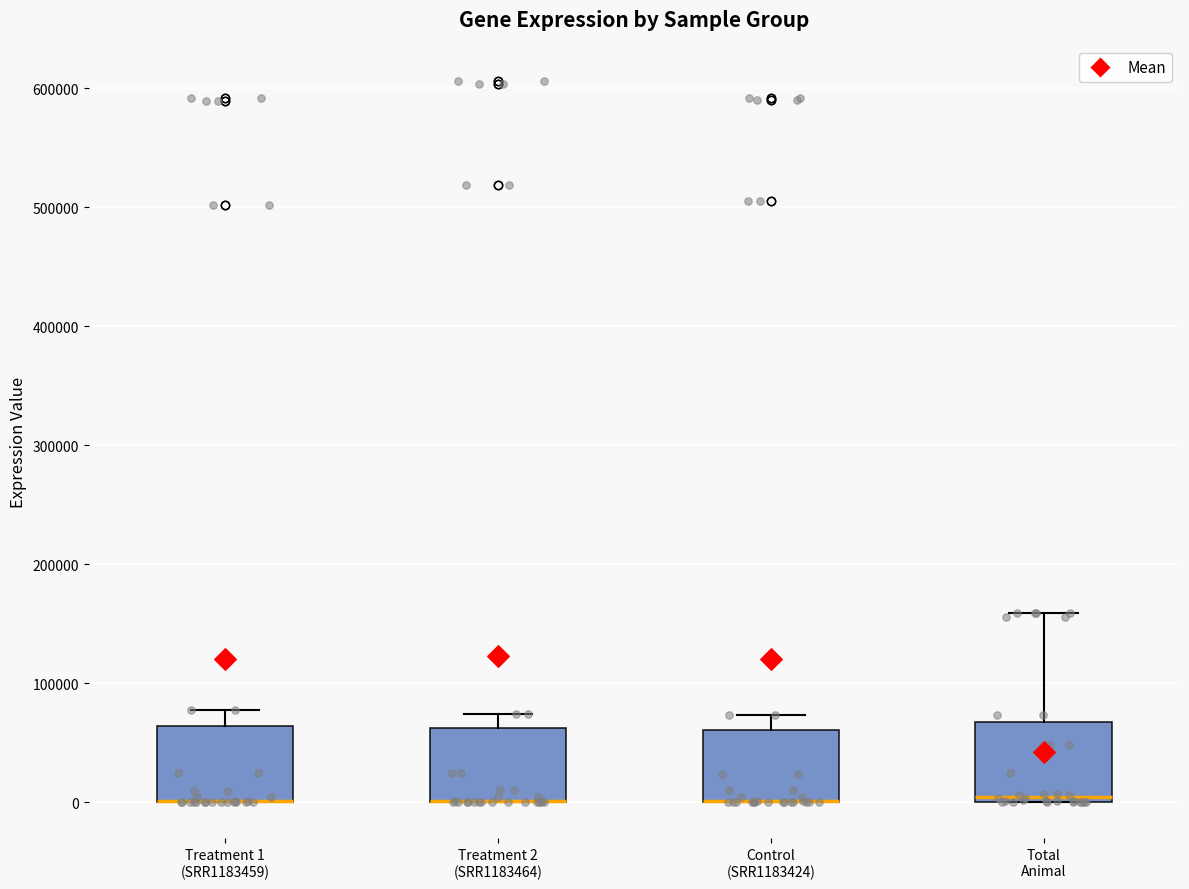

Where is the lower edge of the box for Total Animal on the y-axis? The values are not printed on the chart, so give them approximately, as read against the axis.

0